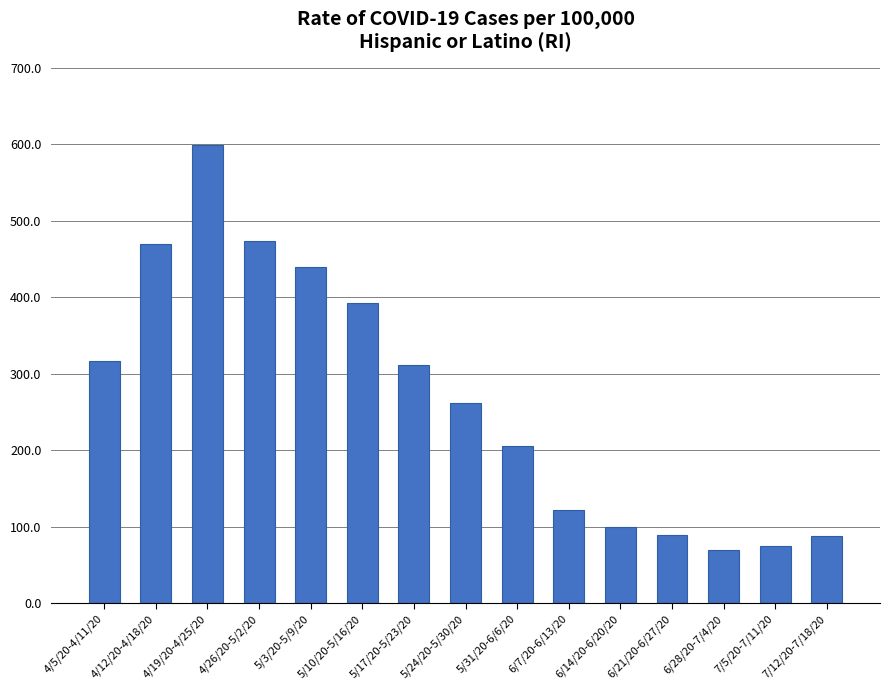

What is the average value?

267